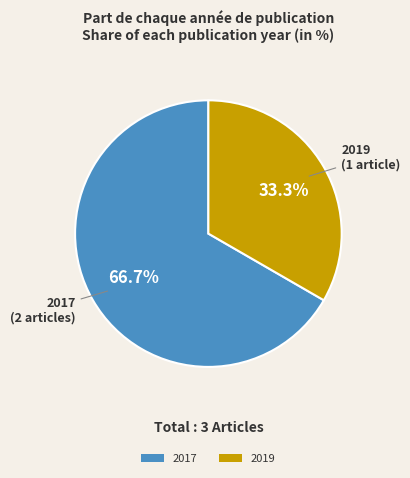

Which has a higher value, 2019 or 2017?

2017